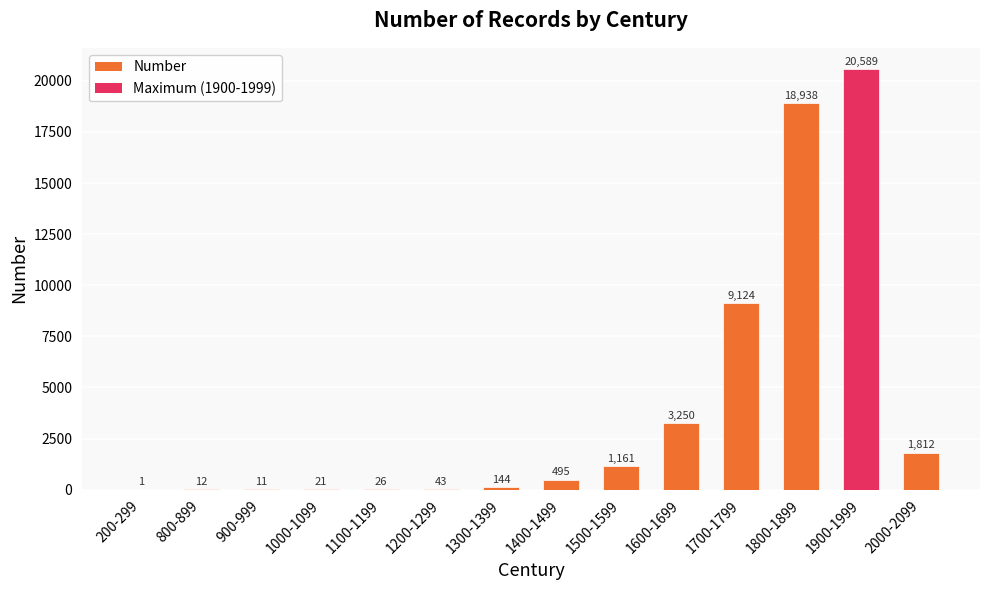

How many series are shown in this chart?

1